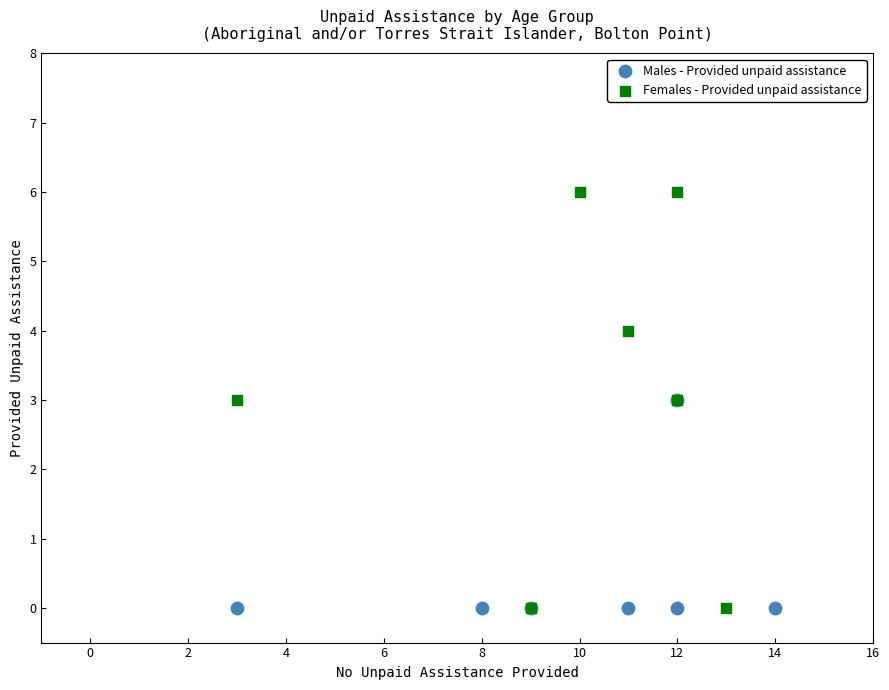

Which series reaches the maximum Y coordinate?

Females - Provided unpaid assistance